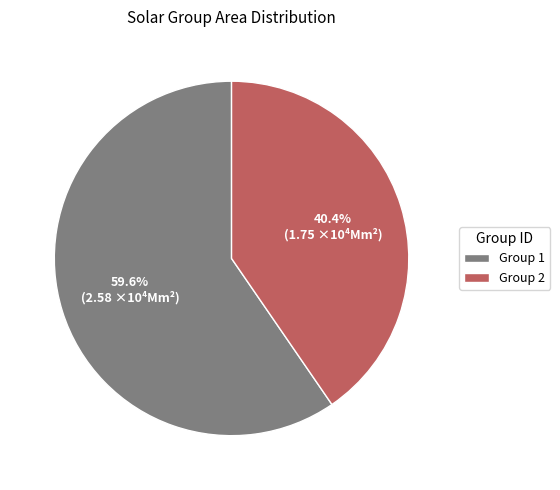

How much of the chart is everything except Group 2?

59.6%